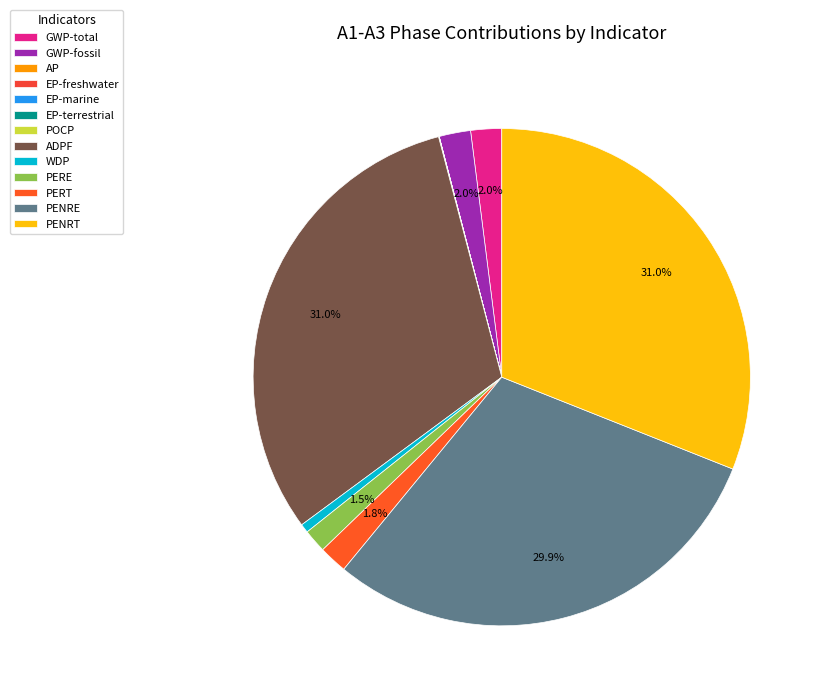

Which has a higher value, PENRE or EP-terrestrial?

PENRE